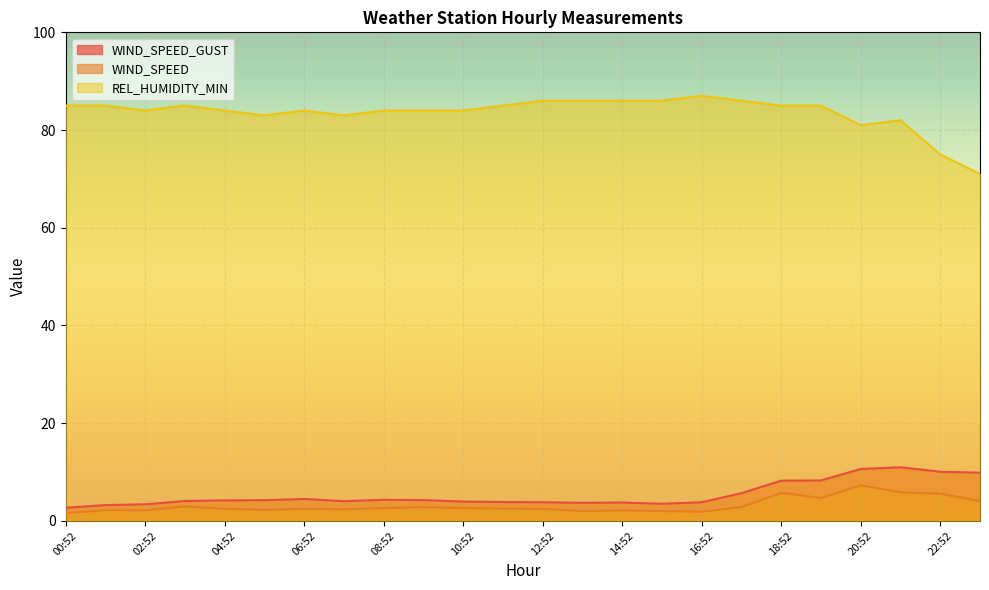

How many lines are shown in the chart?

3